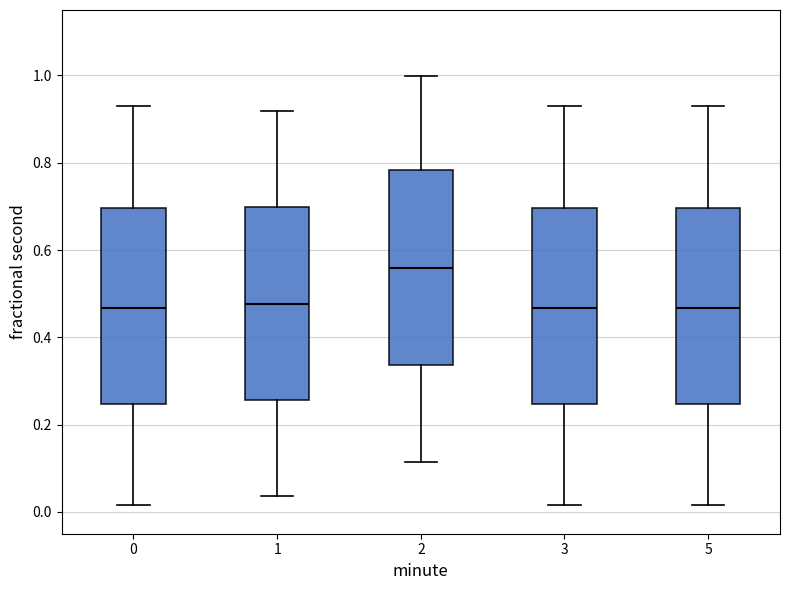

Reading left to right, read every box against the y-axis: the position of its median line, the range the box covers, and the ends of its whiskers. The values are not printed on the chart, so give them approximately, as read against the axis.

0: median 0.46, box 0.24 to 0.70, whiskers 0.02 to 0.92
1: median 0.48, box 0.26 to 0.70, whiskers 0.04 to 0.92
2: median 0.56, box 0.34 to 0.78, whiskers 0.12 to 1.00
3: median 0.46, box 0.24 to 0.70, whiskers 0.02 to 0.92
5: median 0.46, box 0.24 to 0.70, whiskers 0.02 to 0.92